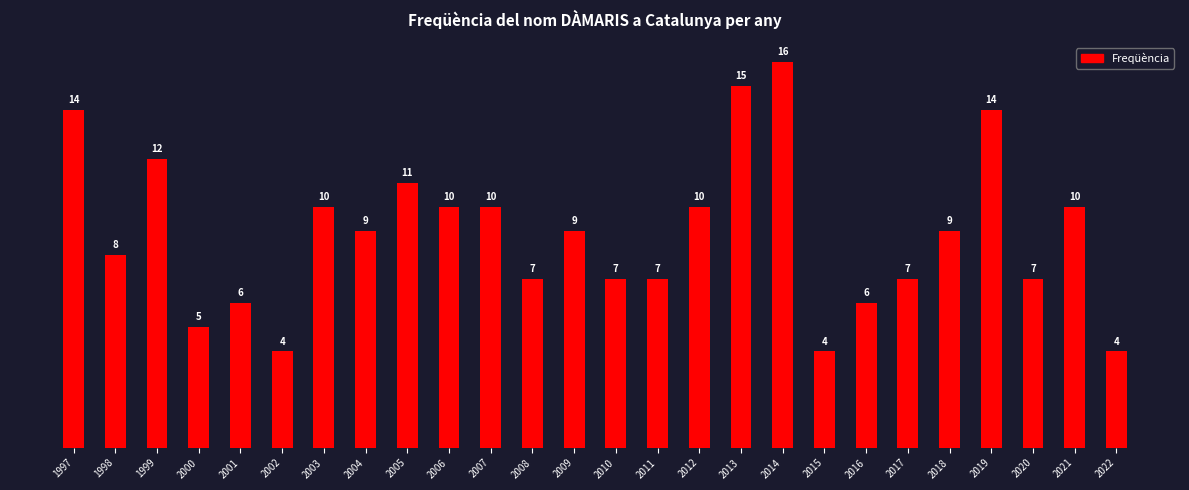

How many values are below 9?

12